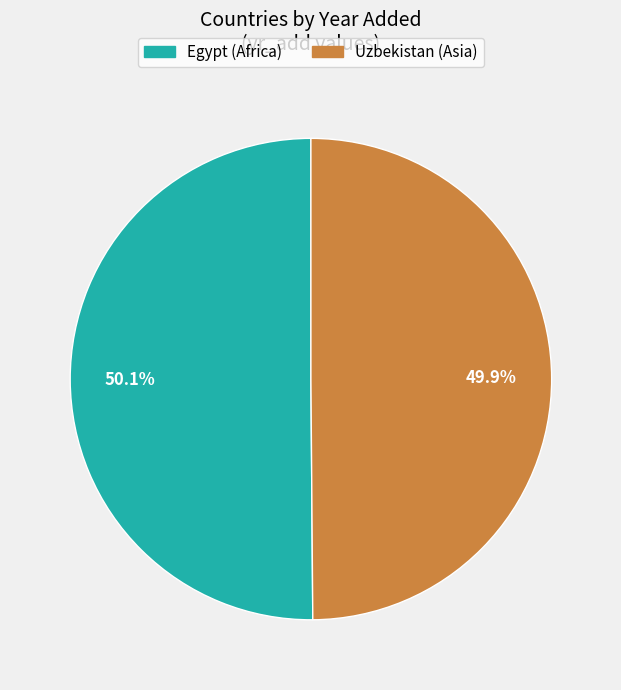

What is the ratio of the value at Egypt to the value at Uzbekistan?

1.0